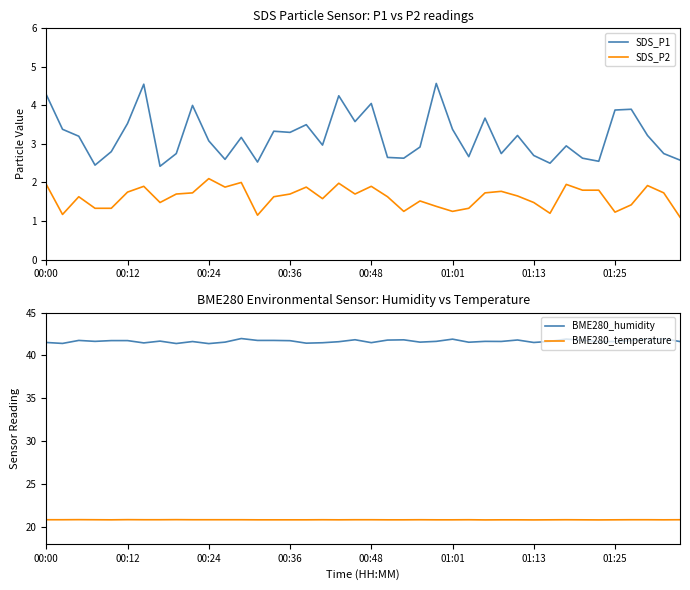

Read the BME280_humidity value at 00:24.

41.4